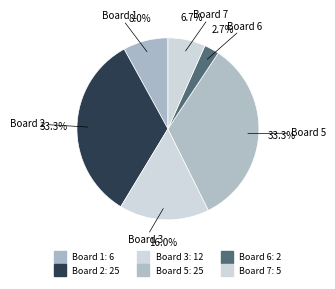

How many segments does this pie chart have?

6